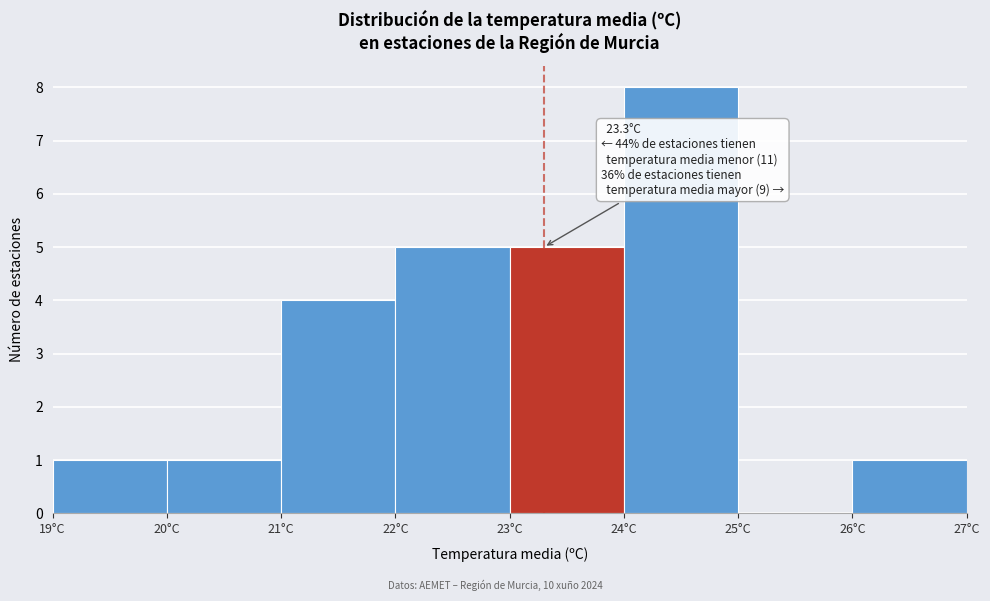

Over which range of the x-axis is the bar tallest?

24 to 25